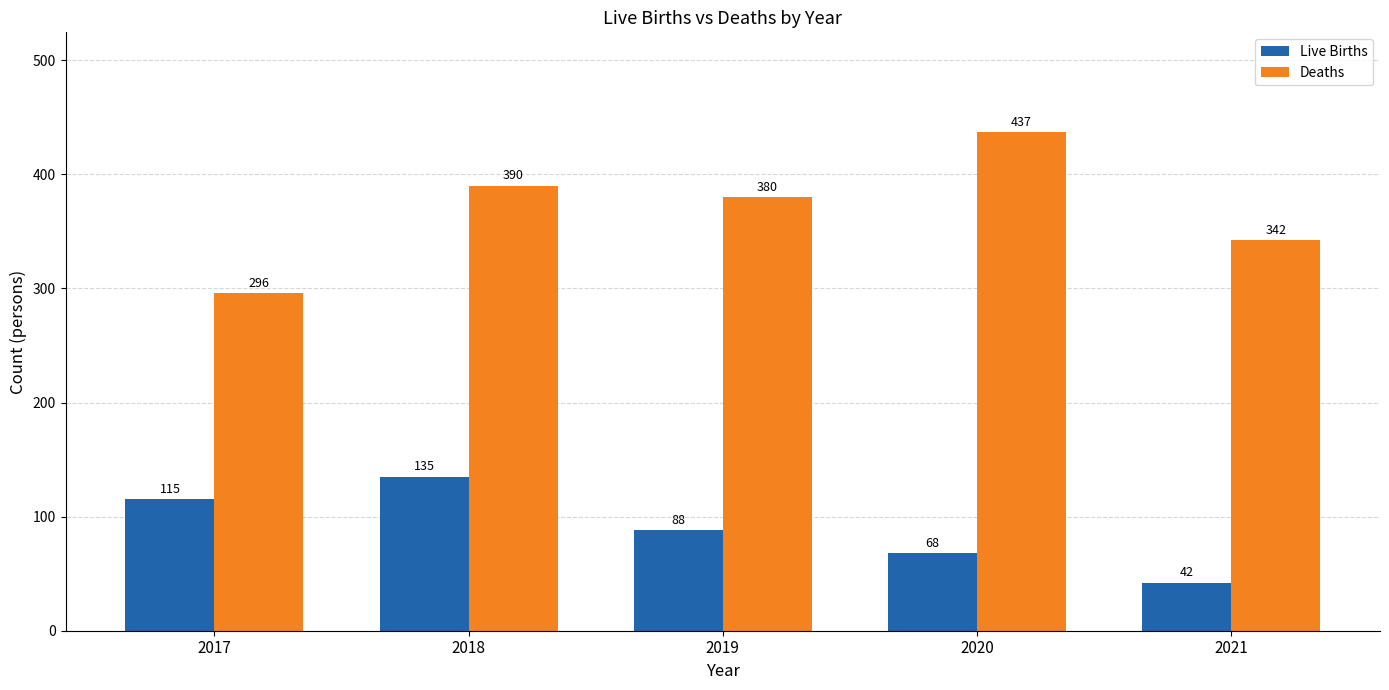

How many Live Births values are between 68 and 115?

3